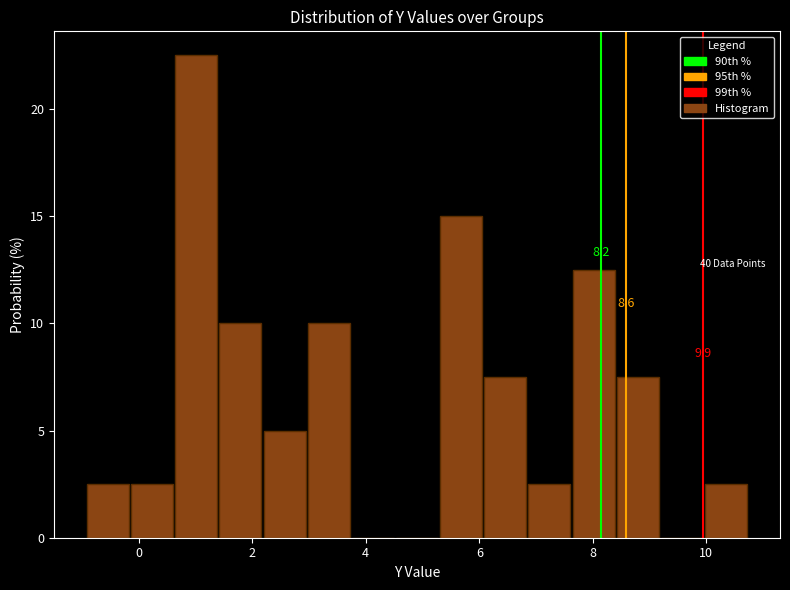

Around what value on the x-axis is the tallest bar? Give the approximate position of its centre, as read against the axis.

1.0